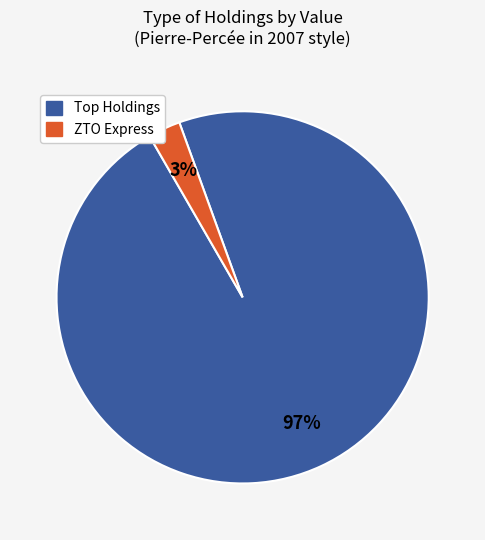

Does any single category account for the majority?

Yes